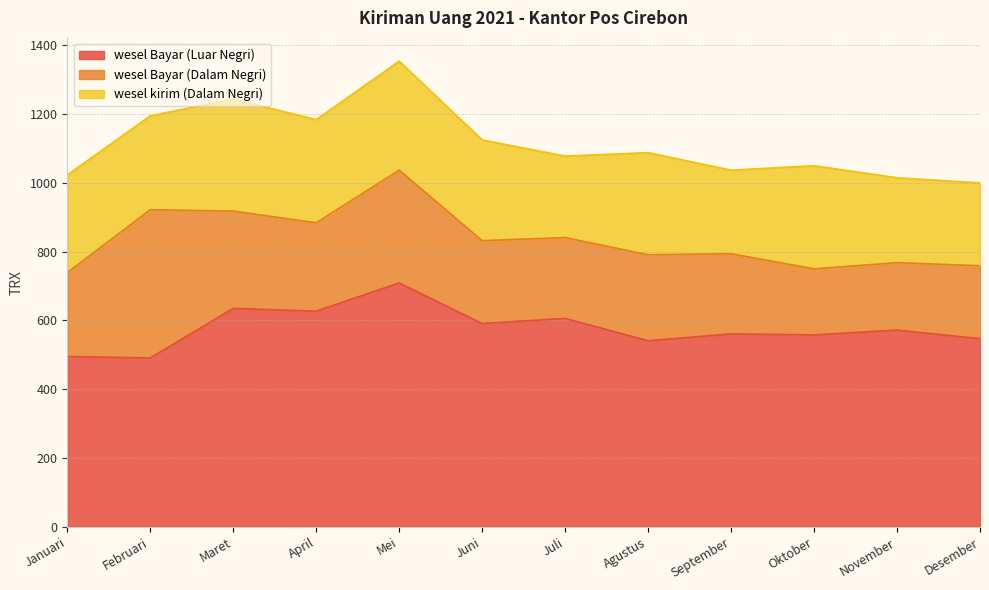

Is the value of wesel Bayar (Dalam Negri) at Maret greater than the value of wesel kirim (Dalam Negri) at November?

Yes